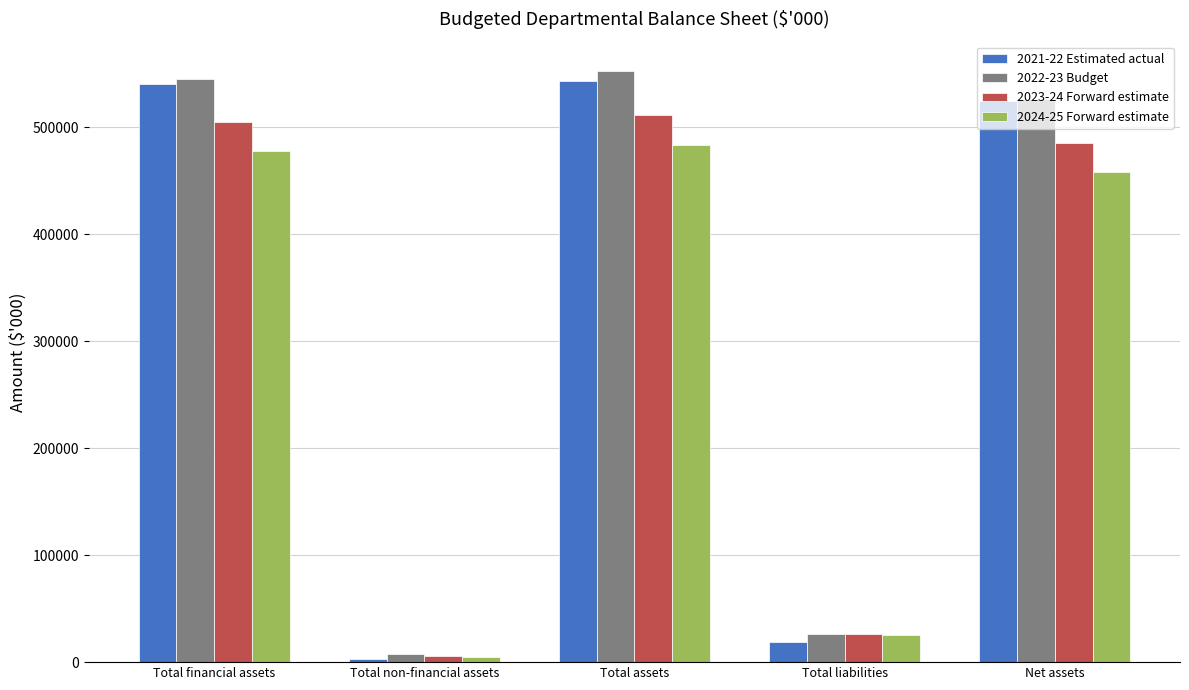

Which series has the largest total across all categories?

2022-23 Budget